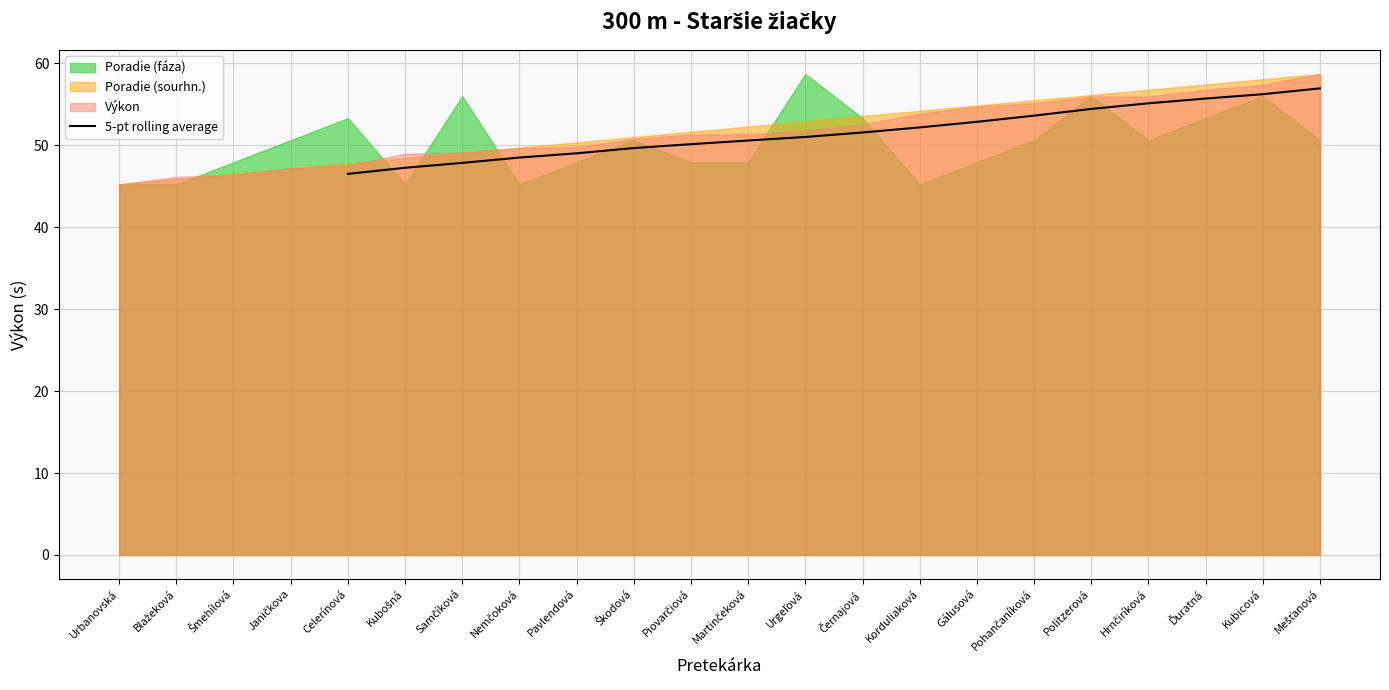

What is the highest value of the 5-pt rolling average series?

57.0